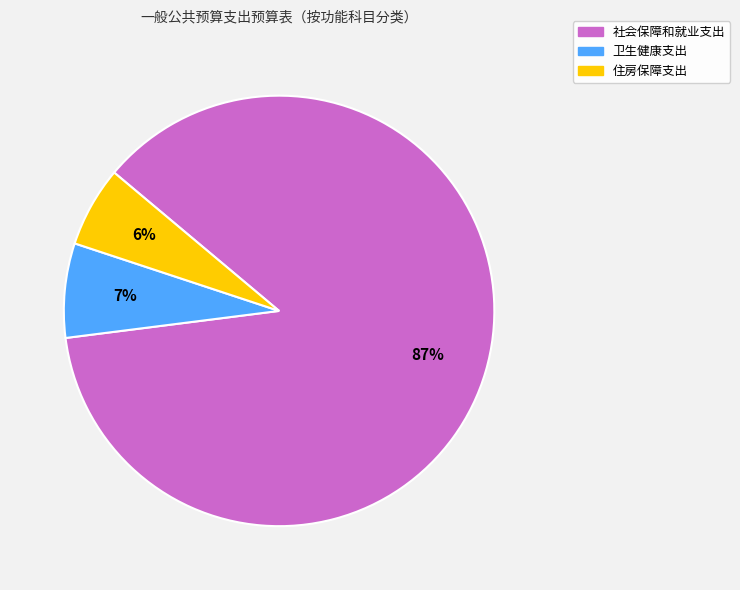

To the nearest percent, what portion does 卫生健康支出 represent?

7%